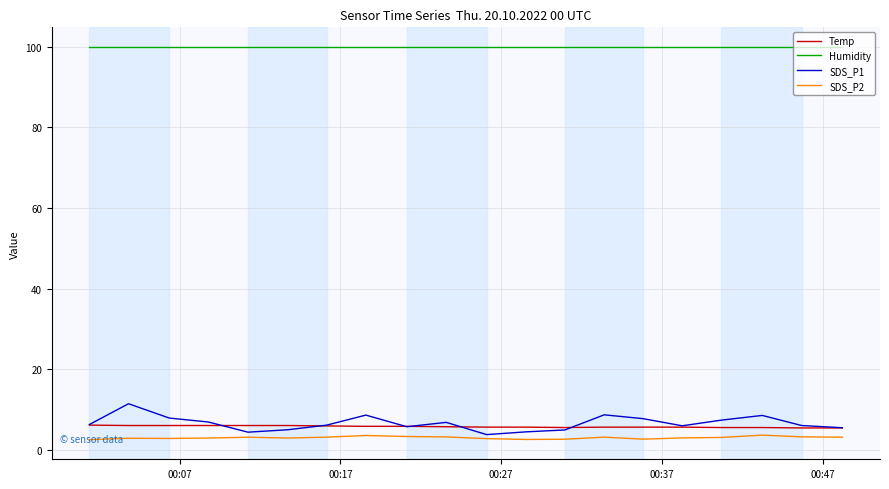

True or false: Humidity and SDS_P2 cross at least once.

False